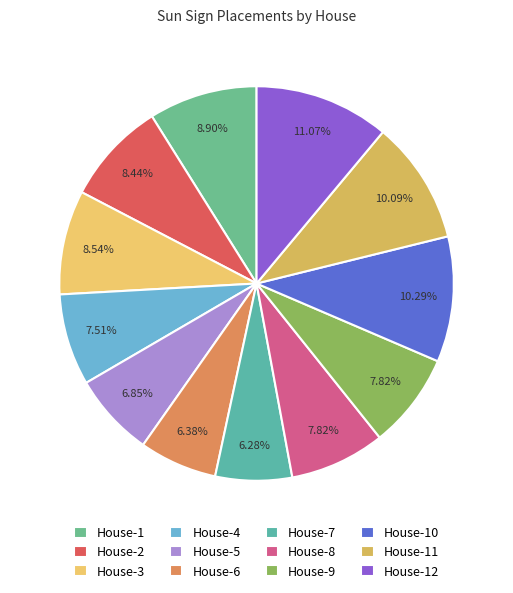

What is the largest slice in the pie chart?

House-12